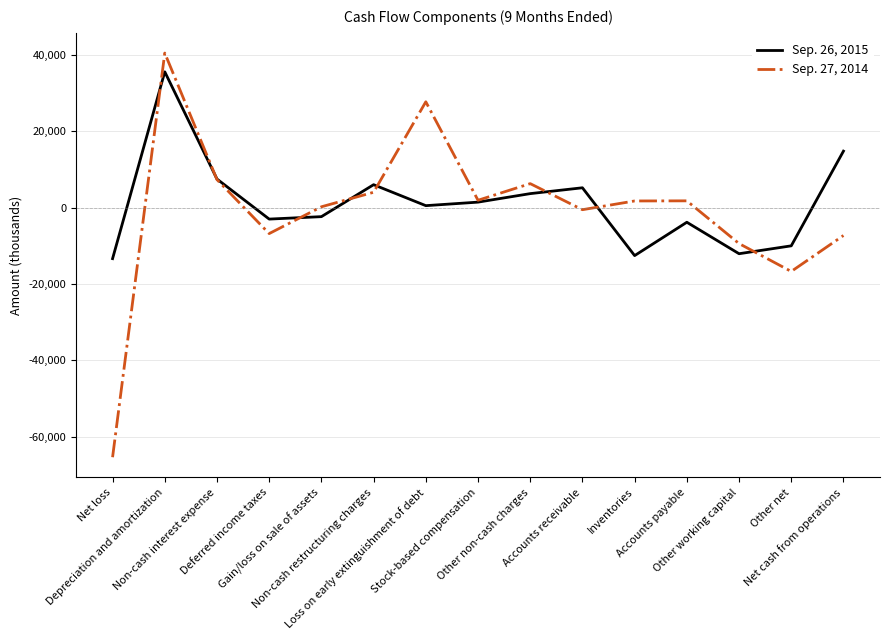

List the series in order of their overall mean, highest first.

Sep. 26, 2015, Sep. 27, 2014